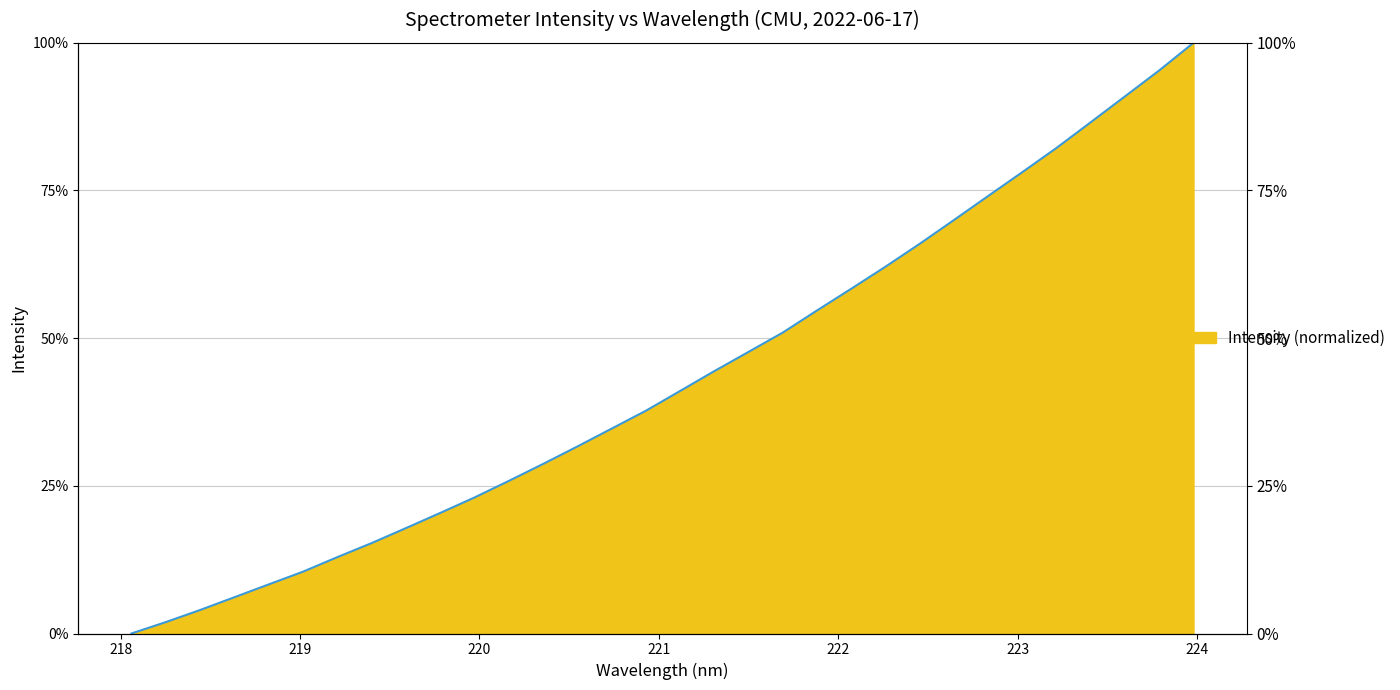

The chart shows a value of 90.9 at 223.5987. True or false?

True